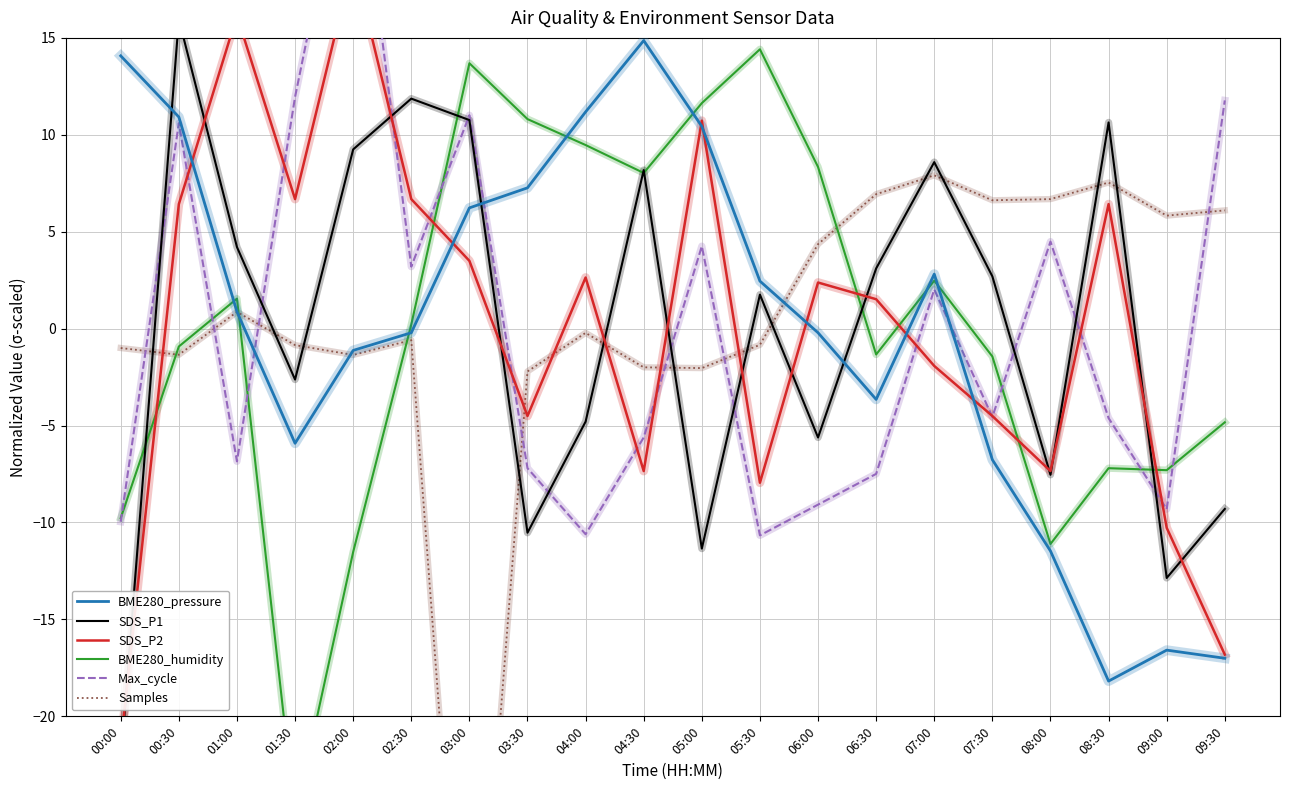

What is the highest value of the BME280_pressure series?

14.9